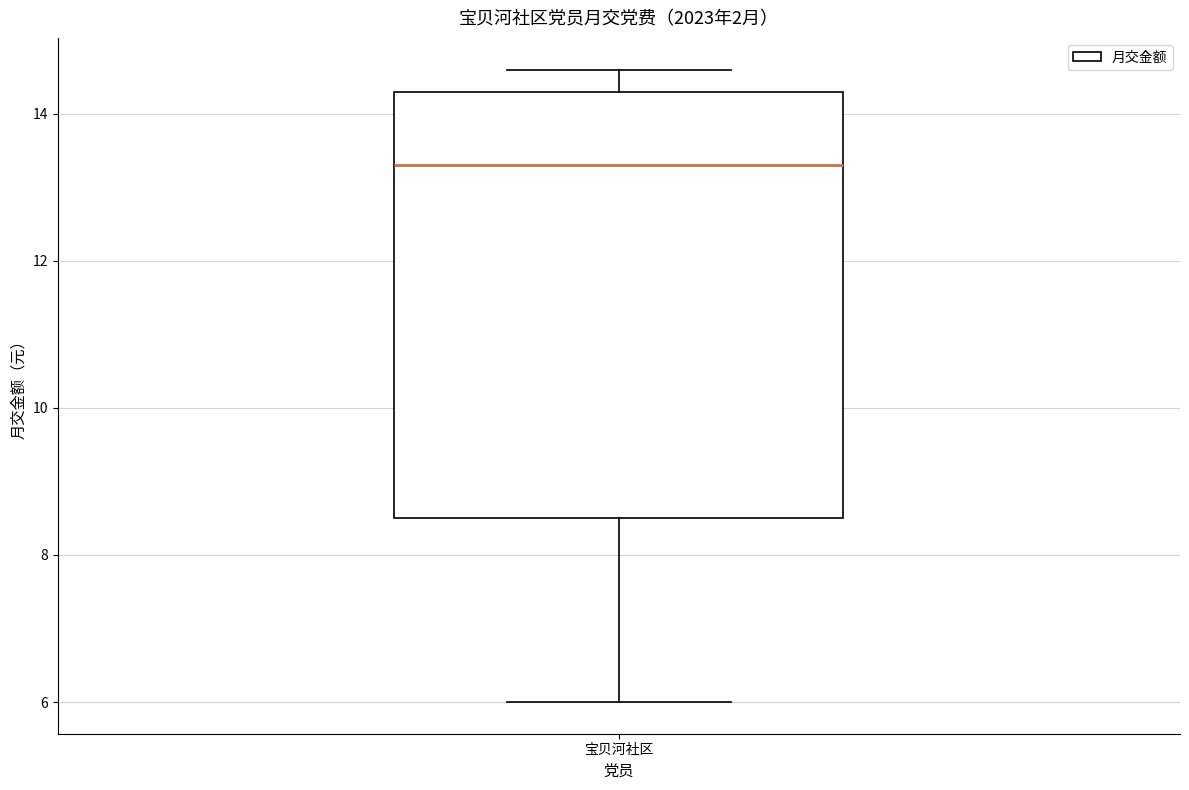

Read this box plot against the y-axis: the position of the median line, the range covered by the box, and the ends of both whiskers. The values are not printed on the chart, so give them approximately, as read against the axis.

median 13.4, box 8.6 to 14.4, whiskers 6.0 to 14.6